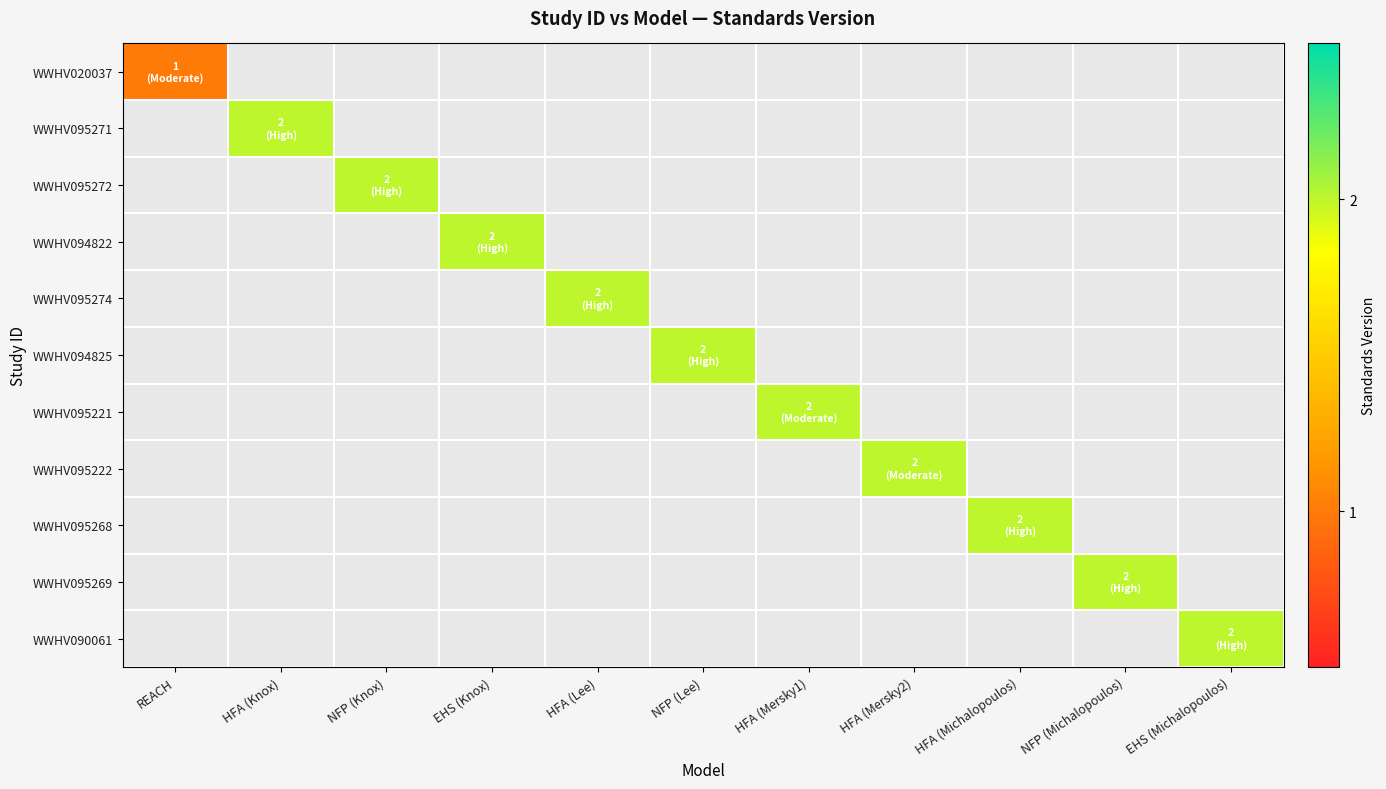

Between HFA (Knox) and HFA (Michalopoulos), which is larger?

HFA (Knox)